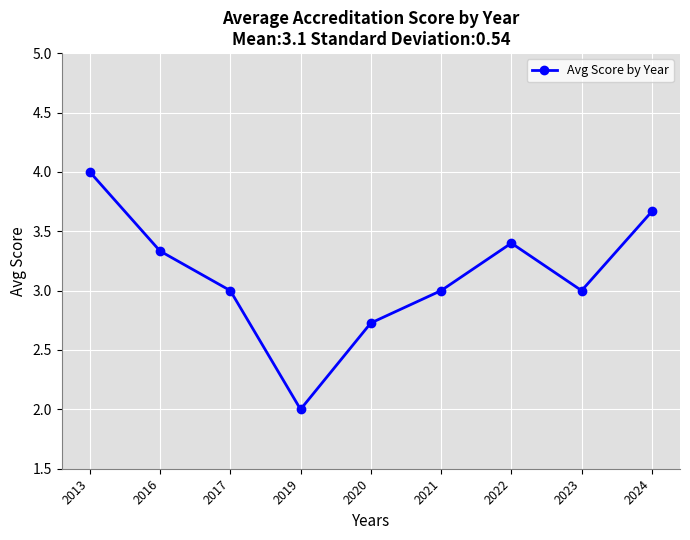

Reading left to right, transcribe all the data shown in this chart.

2013=4.0	2016=3.3	2017=3.0	2019=2.0	2020=2.7	2021=3.0	2022=3.4	2023=3.0	2024=3.7